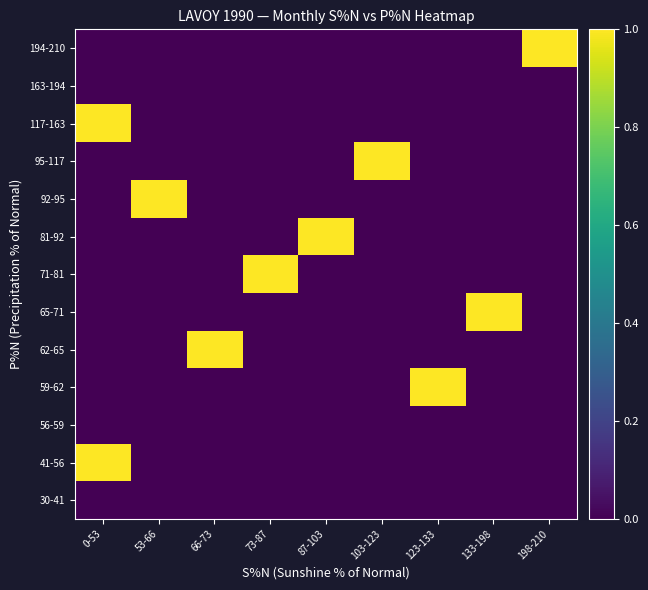

At which category does the chart reach its peak across all series?

0-53